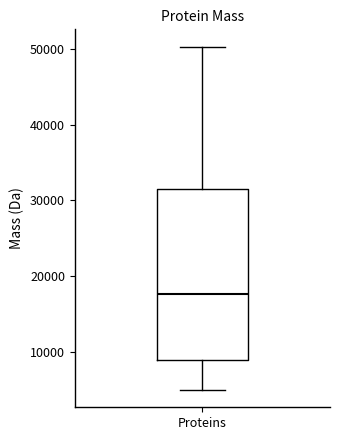

Transcribe this box plot: give where the median line is, the range the box spans, and where the two whiskers end, as read against the y-axis. The values are not printed on the chart, so give them approximately, as read against the axis.

median 18000, box 9000 to 32000, whiskers 5000 to 50000